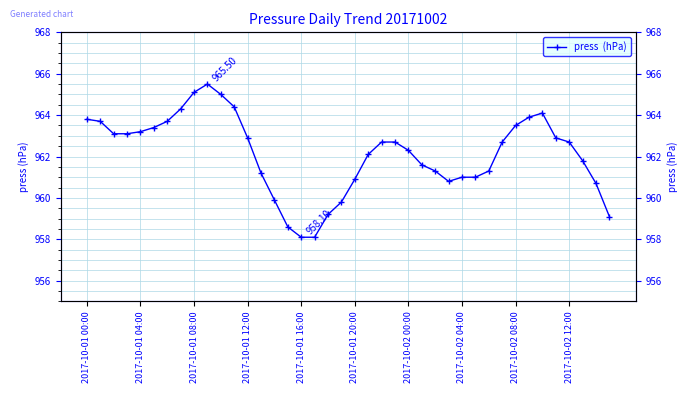

Is it true that the value at 11 is 964.4?

True